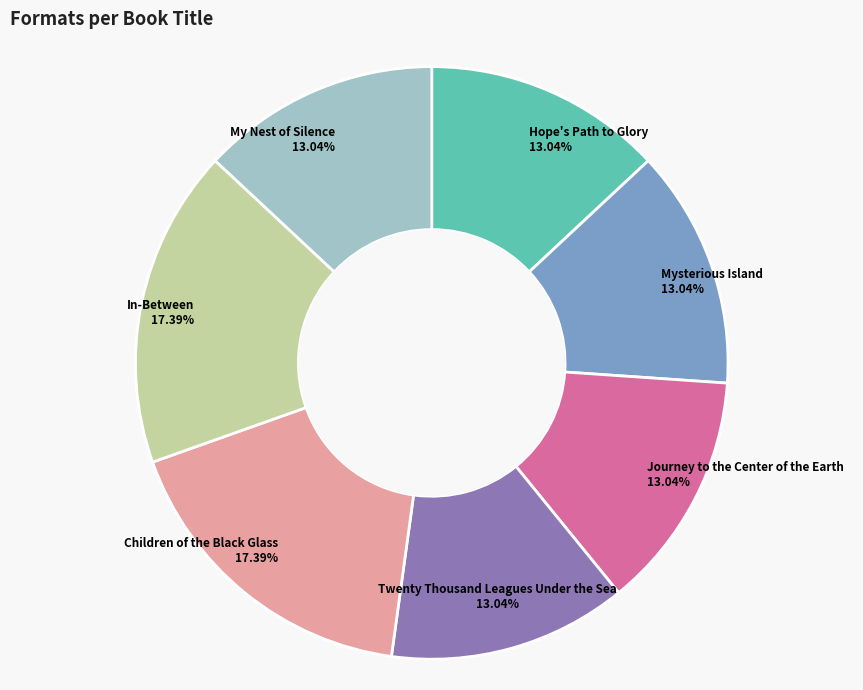

Combined, do In-Between and My Nest of Silence account for over 50%?

No